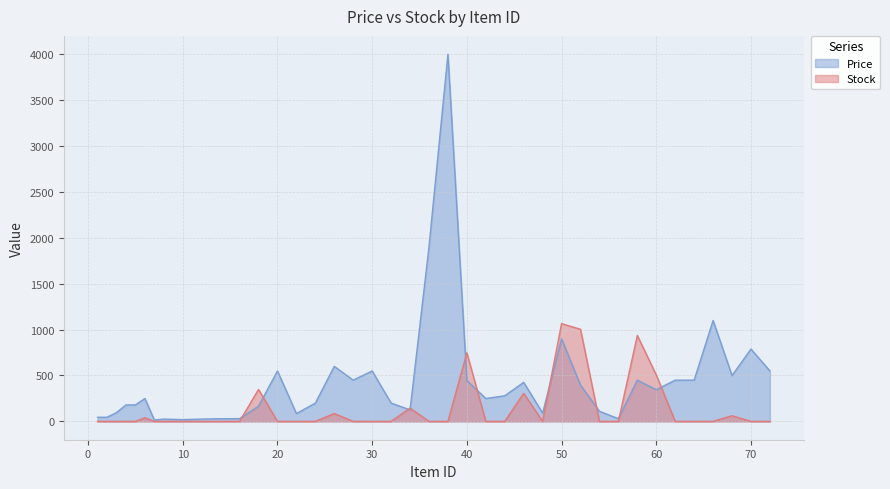

What is the sum of the Stock values at 6 and 46?

344